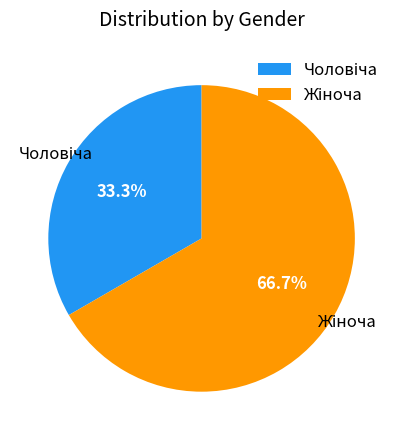

Does any single category account for the majority?

Yes